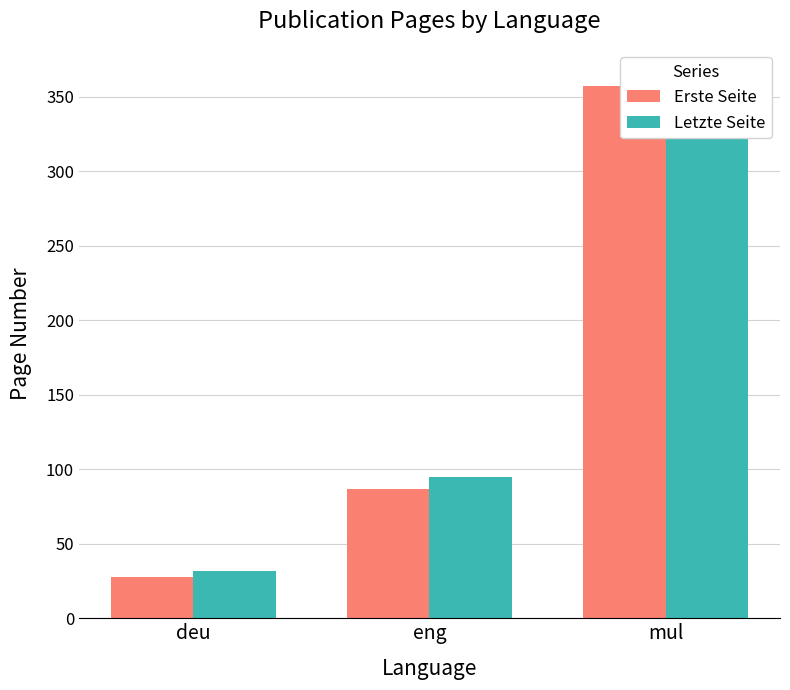

What is the total value across all series at mul?

721